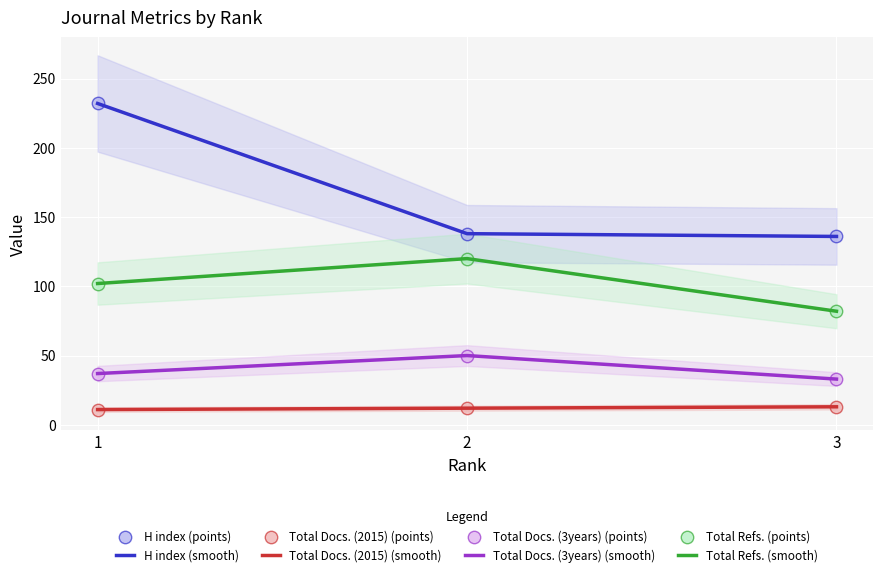

At which category is the sum across all series the highest?

1